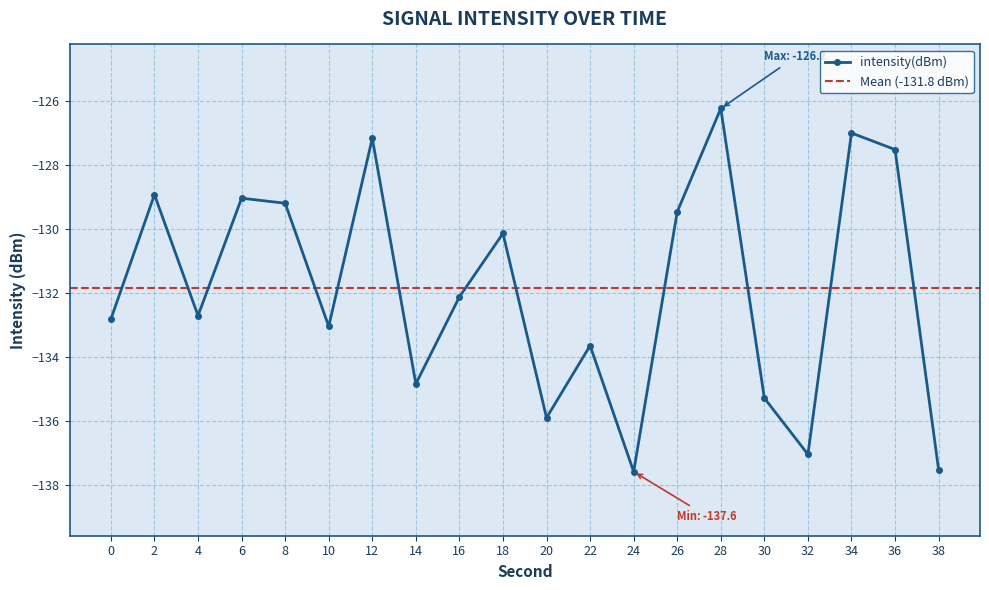

How many distinct data groups are displayed?

1